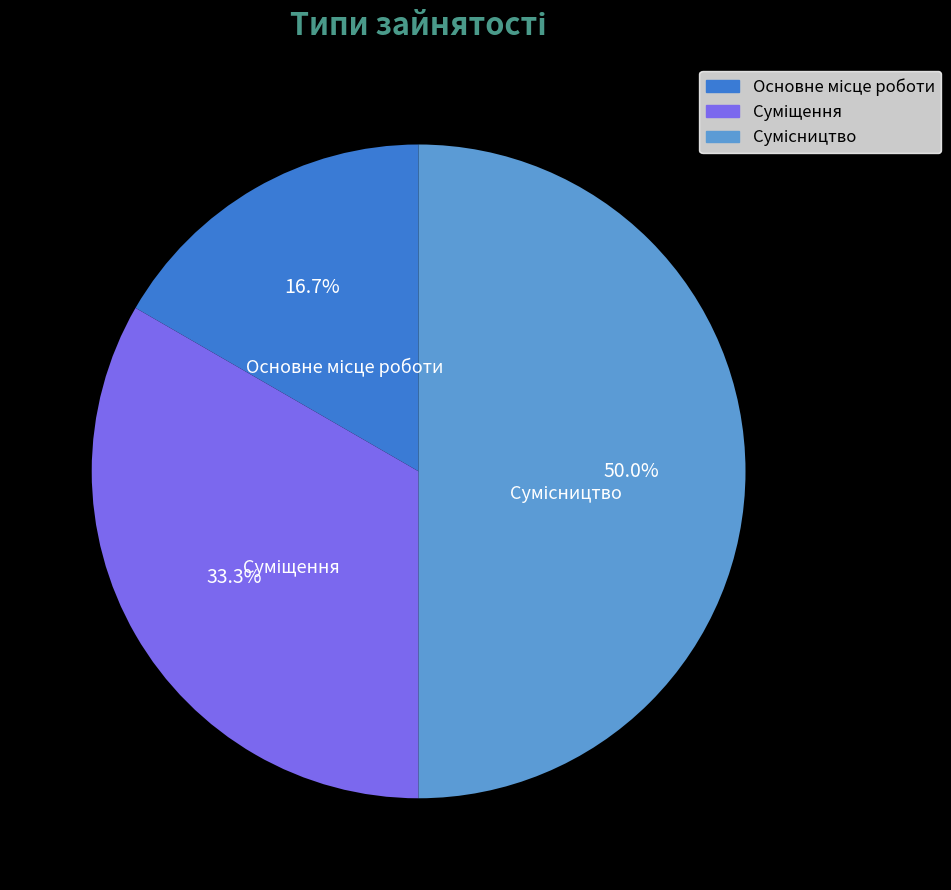

Which category has the smallest portion of the pie?

Основне місце роботи